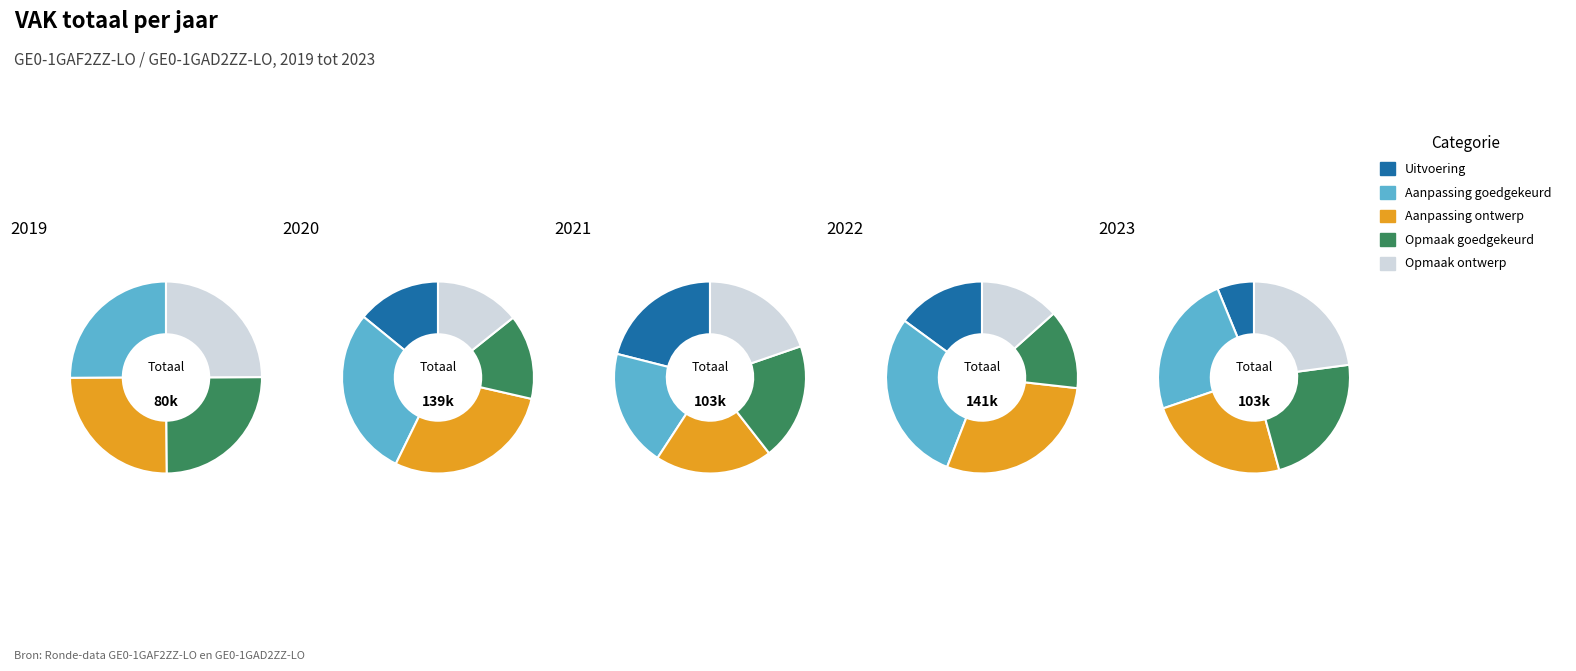

Does 2023 Opmaak - goedgekeurd represent more than half of the total?

No